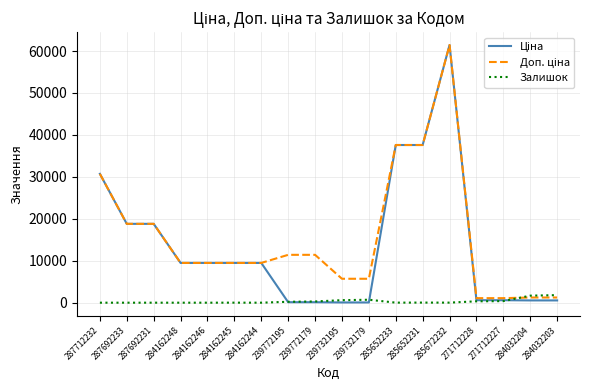

In Залишок, how many points are higher than both neighbors (excluding endpoints)?

3